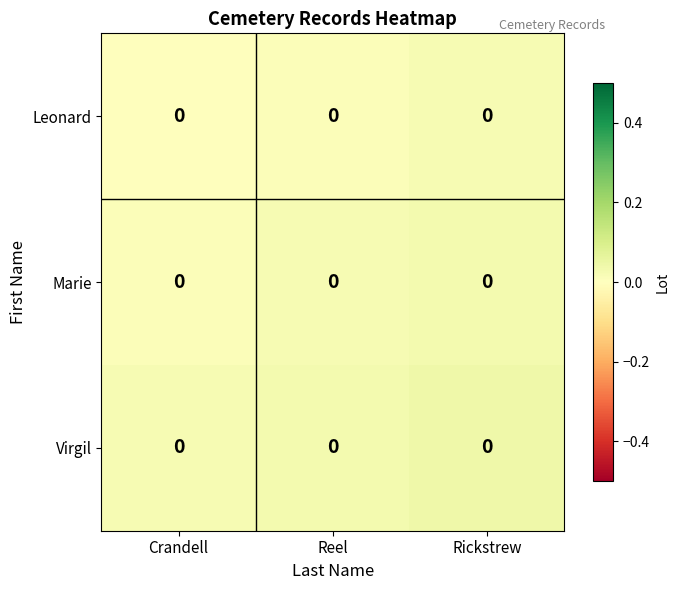

At how many categories does at least one series exceed 0?

3